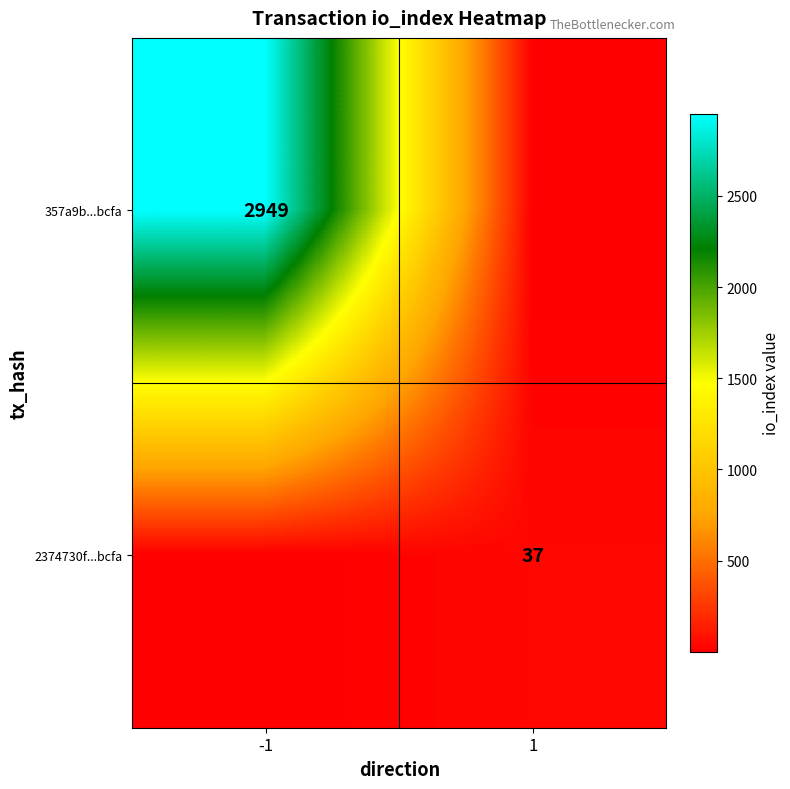

Is it true that 2374730f...bcfa equals 11 at 1?

False